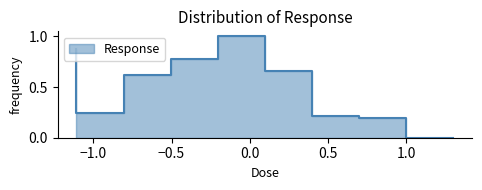

Is it true that the value at 0.3125 is 0.6?

True